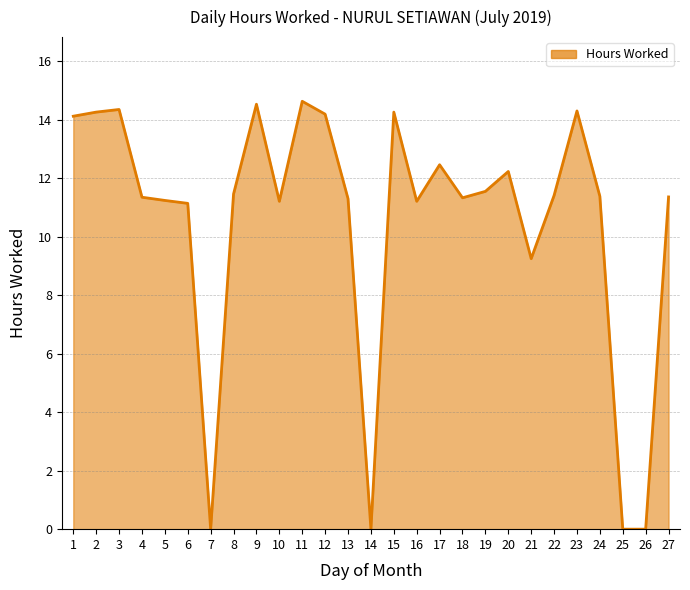

What is the difference between the values at 1 and 3?

0.2